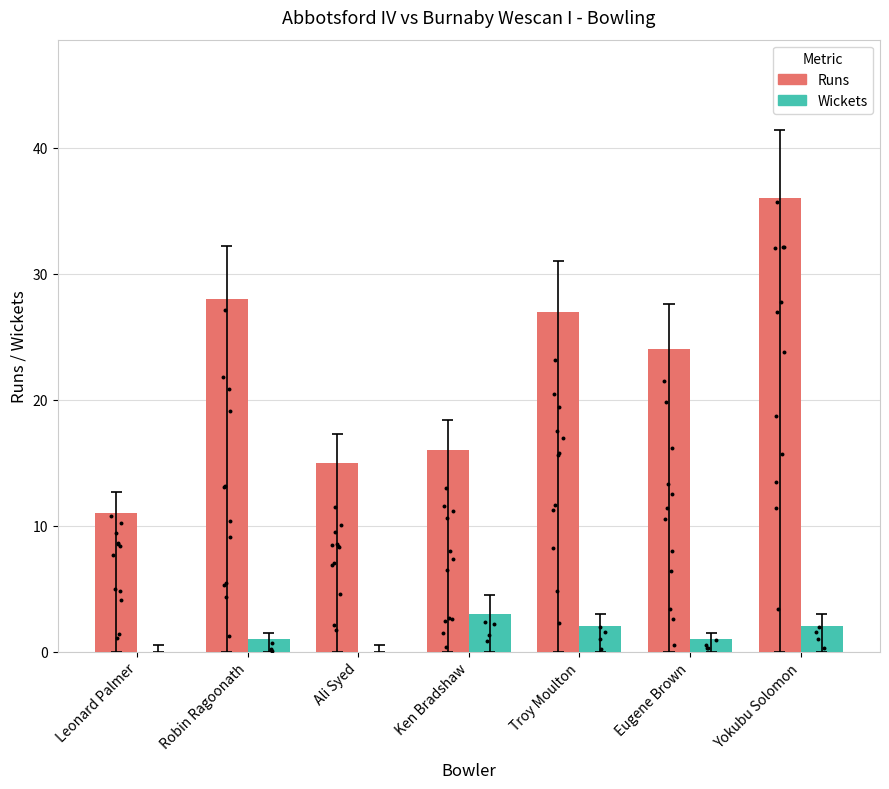

What is the total value across all series at Robin Ragoonath?

29